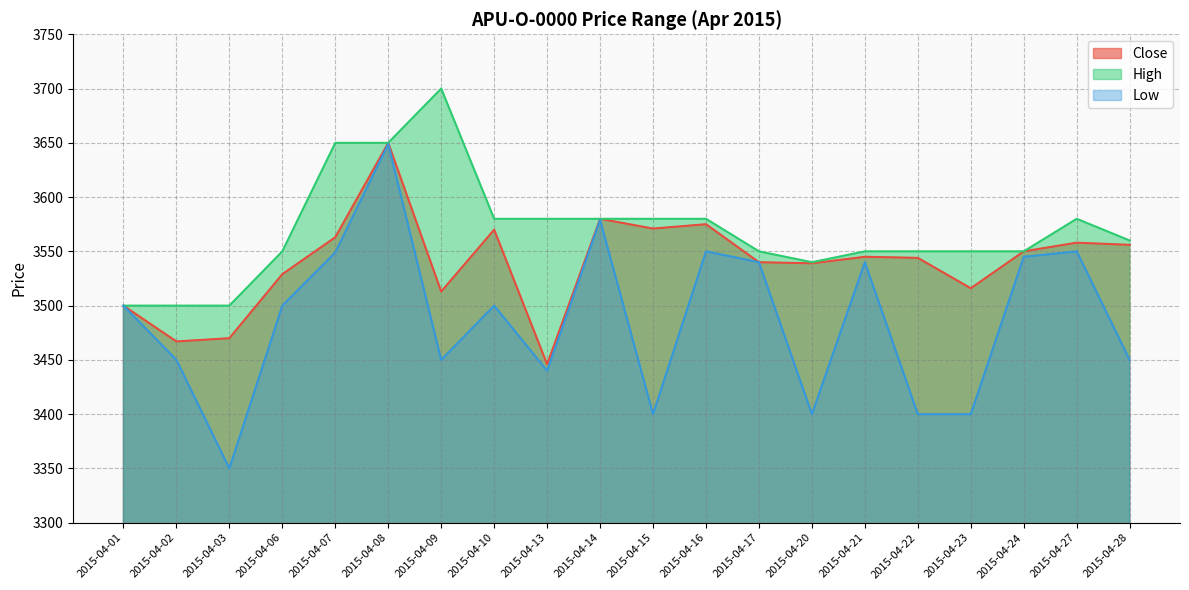

Which series has the largest total across all categories?

High